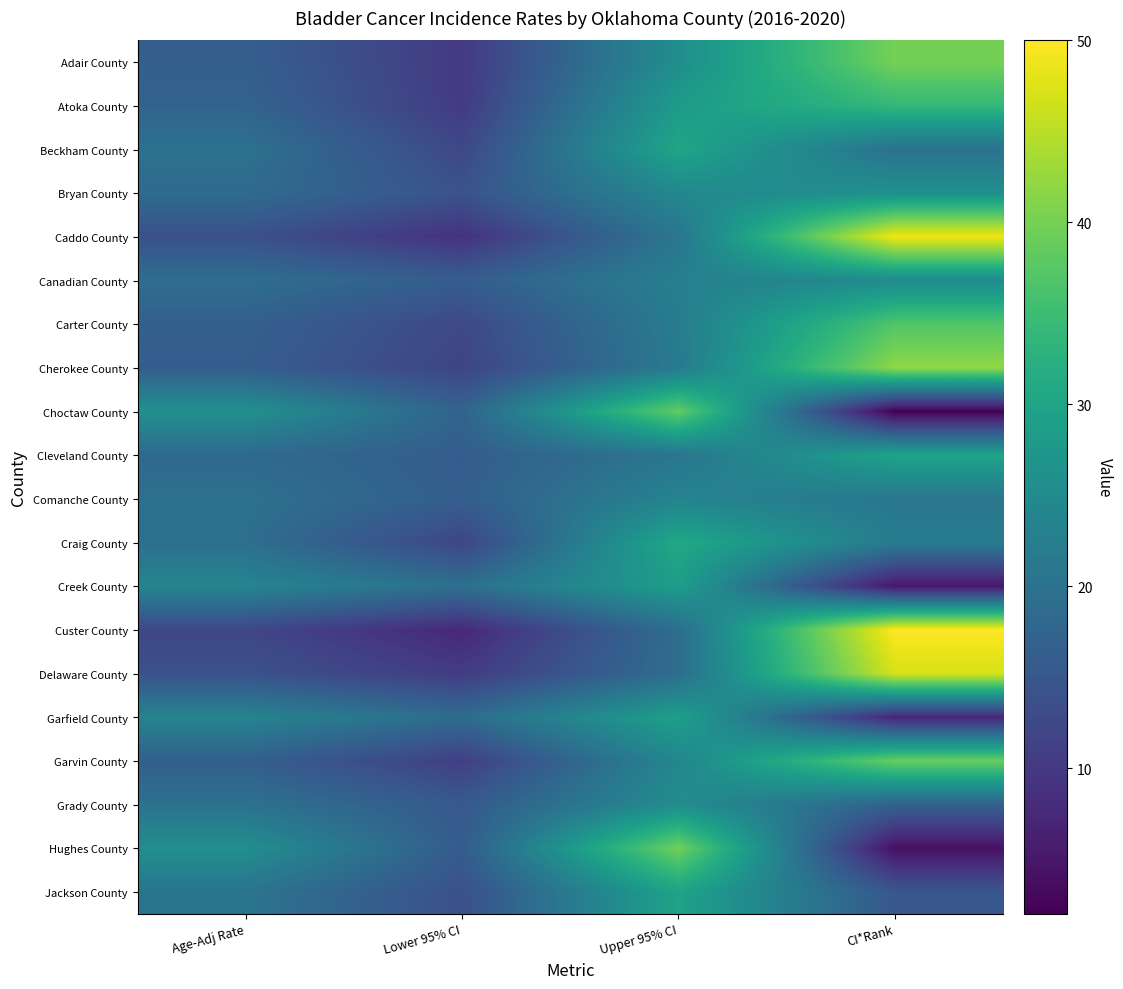

Reading left to right, list all the values displayed in this chart.

Adair County: Age-Adj Rate=16.5	Lower 95% CI=10.1	Upper 95% CI=25.6	CI*Rank=40.0
Atoka County: Age-Adj Rate=17.4	Lower 95% CI=10.3	Upper 95% CI=28.4	CI*Rank=34.0
Beckham County: Age-Adj Rate=19.9	Lower 95% CI=12.4	Upper 95% CI=30.3	CI*Rank=20.0
Bryan County: Age-Adj Rate=18.8	Lower 95% CI=14.3	Upper 95% CI=24.5	CI*Rank=26.0
Caddo County: Age-Adj Rate=13.9	Lower 95% CI=8.9	Upper 95% CI=20.9	CI*Rank=49.0
Canadian County: Age-Adj Rate=19.3	Lower 95% CI=16.2	Upper 95% CI=22.8	CI*Rank=25.0
Carter County: Age-Adj Rate=16.7	Lower 95% CI=12.5	Upper 95% CI=22.1	CI*Rank=37.0
Cherokee County: Age-Adj Rate=16.2	Lower 95% CI=11.8	Upper 95% CI=21.7	CI*Rank=42.0
Choctaw County: Age-Adj Rate=26.2	Lower 95% CI=17.3	Upper 95% CI=38.5	CI*Rank=2.0
Cleveland County: Age-Adj Rate=18.4	Lower 95% CI=16.2	Upper 95% CI=20.8	CI*Rank=30.0
Comanche County: Age-Adj Rate=19.8	Lower 95% CI=16.4	Upper 95% CI=23.6	CI*Rank=21.0
Craig County: Age-Adj Rate=19.5	Lower 95% CI=12.0	Upper 95% CI=30.8	CI*Rank=22.0
Creek County: Age-Adj Rate=23.8	Lower 95% CI=19.6	Upper 95% CI=28.7	CI*Rank=5.0
Custer County: Age-Adj Rate=12.3	Lower 95% CI=7.5	Upper 95% CI=19.2	CI*Rank=50.0
Delaware County: Age-Adj Rate=14.1	Lower 95% CI=10.4	Upper 95% CI=19.1	CI*Rank=47.0
Garfield County: Age-Adj Rate=23.6	Lower 95% CI=18.9	Upper 95% CI=29.1	CI*Rank=7.0
Garvin County: Age-Adj Rate=16.5	Lower 95% CI=10.9	Upper 95% CI=24.2	CI*Rank=39.0
Grady County: Age-Adj Rate=20.0	Lower 95% CI=15.5	Upper 95% CI=25.5	CI*Rank=17.0
Hughes County: Age-Adj Rate=25.7	Lower 95% CI=15.9	Upper 95% CI=39.7	CI*Rank=4.0
Jackson County: Age-Adj Rate=20.6	Lower 95% CI=13.8	Upper 95% CI=29.8	CI*Rank=15.0